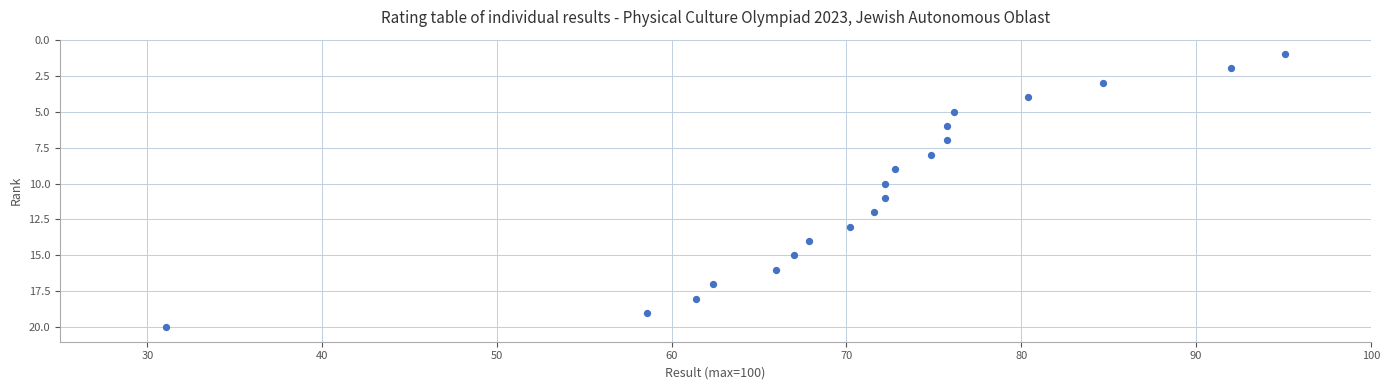

What is the range of Y values (max minus min)?

19